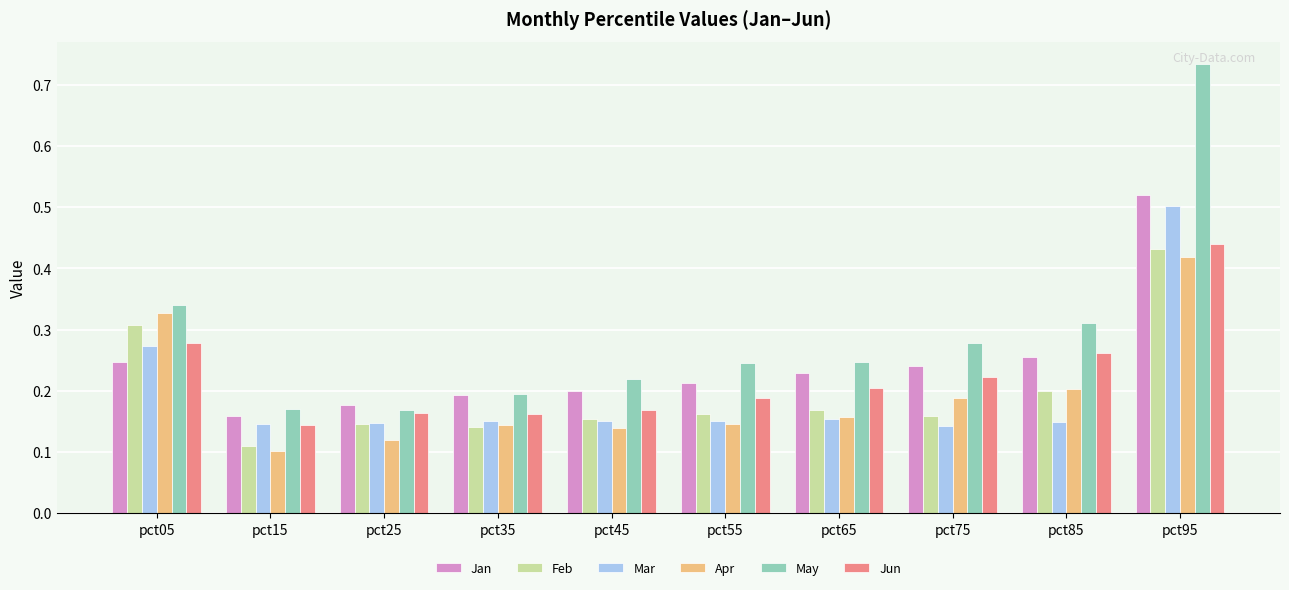

Is the value of May at pct95 greater than the value of Jan at pct95?

Yes